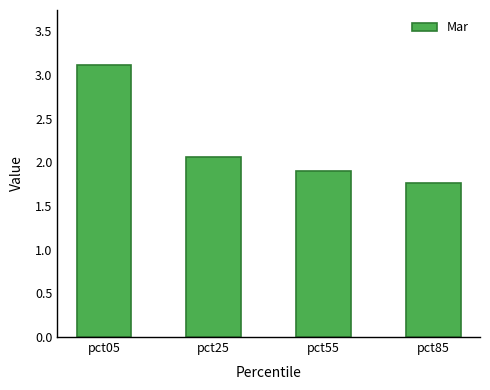

What is the maximum value shown in the chart?

3.1